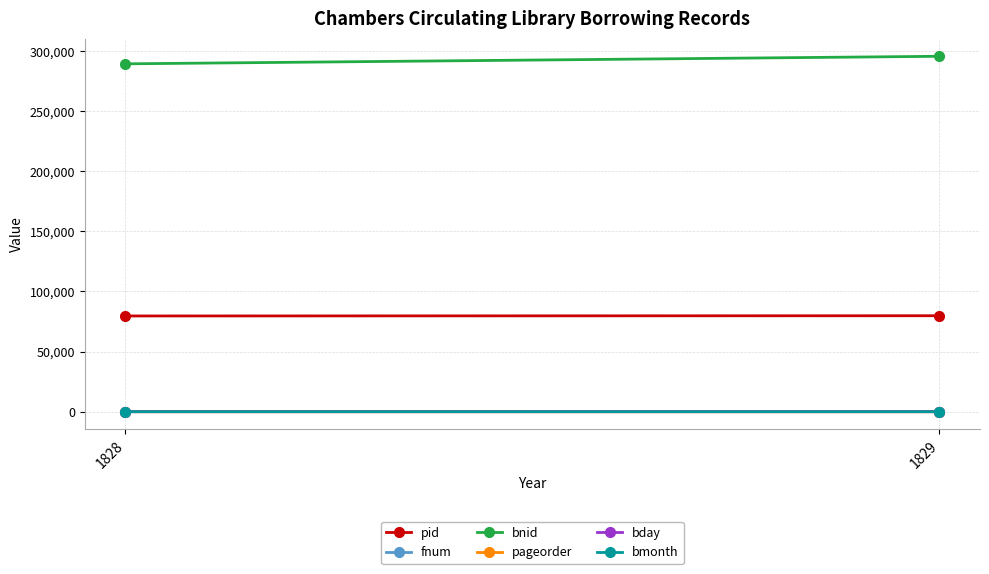

Reading left to right, transcribe all the data shown in this chart.

pid: 79626	79818
fnum: 93	157
bnid: 289294	295570
pageorder: 4	3
bday: 2	9
bmonth: 1	4